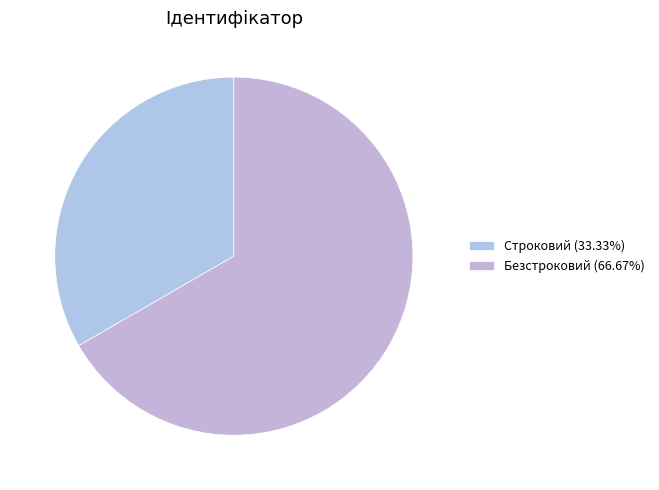

Count the number of slices in the pie.

2